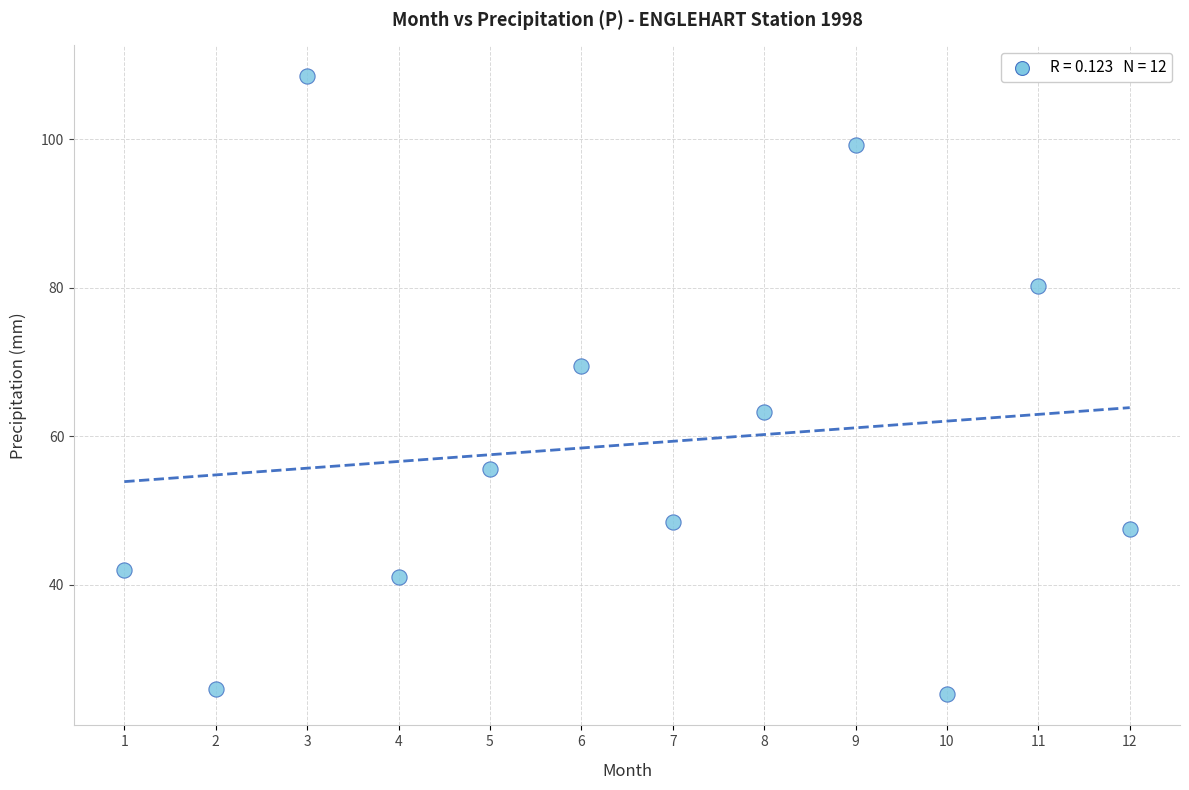

What is the range of X values (max minus min)?

11.0